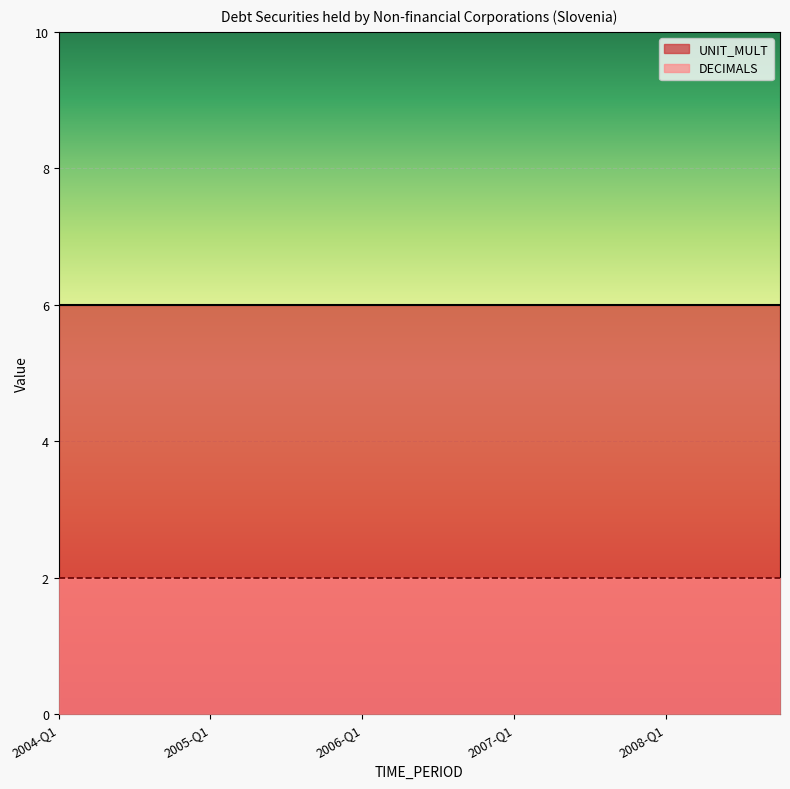

The DECIMALS series shows 1 at 2008-Q2. True or false?

False